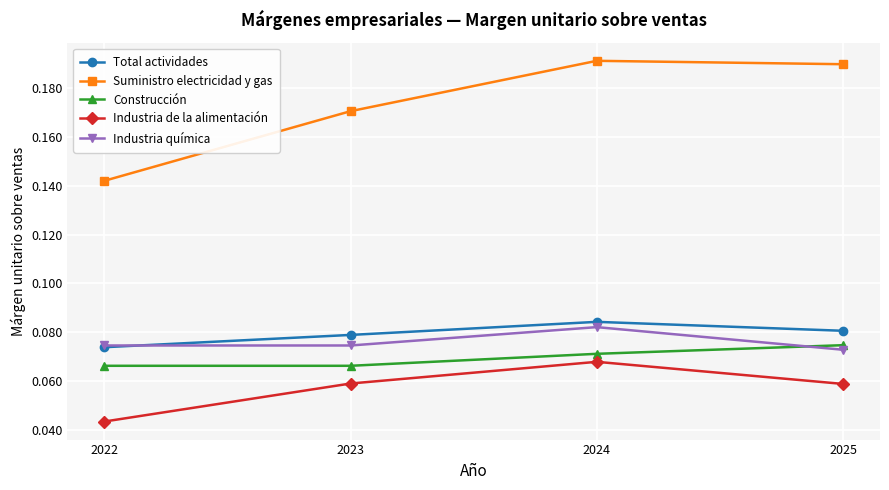

At which category is the sum across all series the highest?

2024